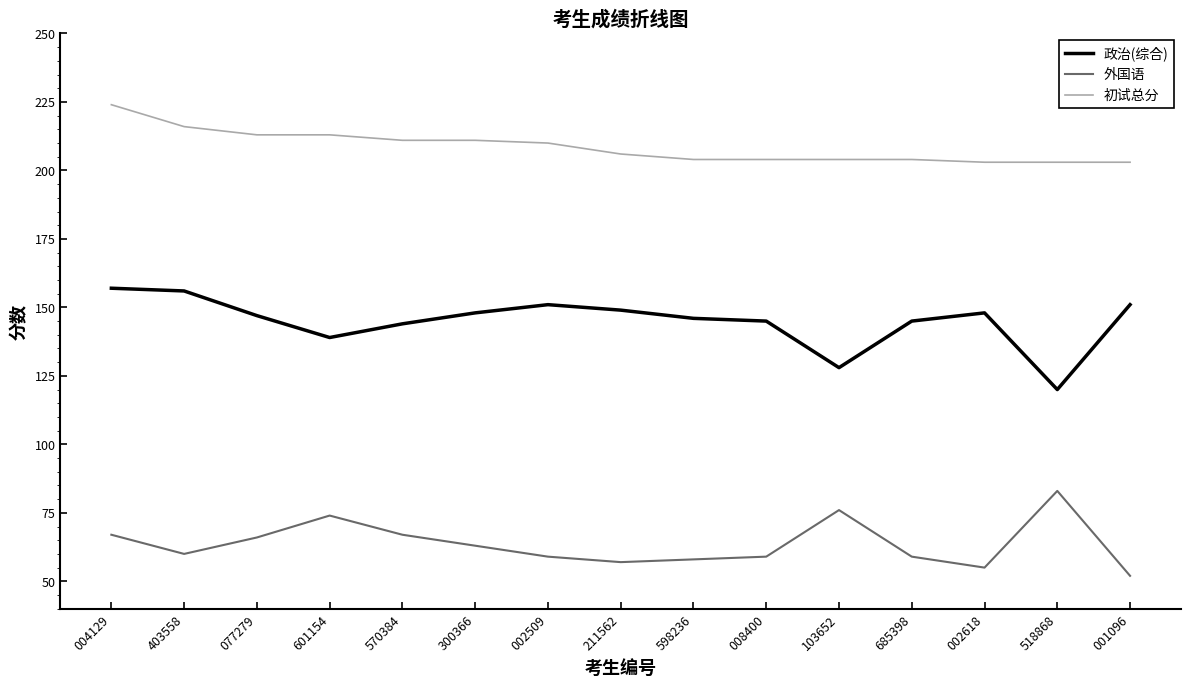

True or false: 外国语 has a value of 36 at 211562.

False